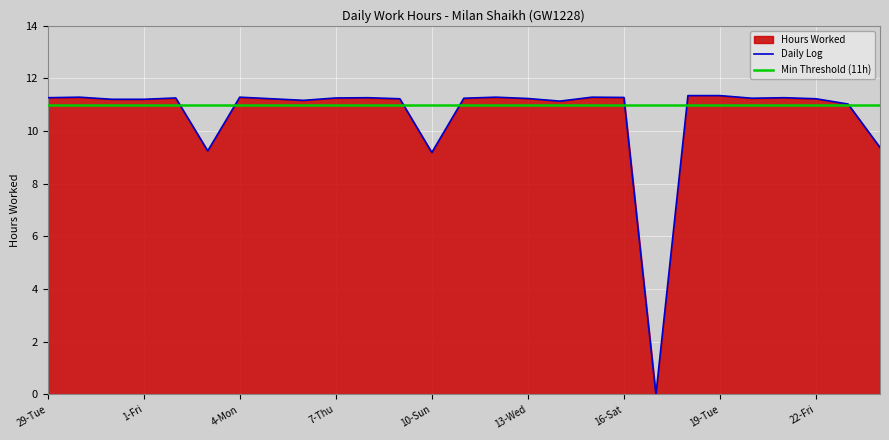

At which category does the data reach its first local valley?

3-Sun